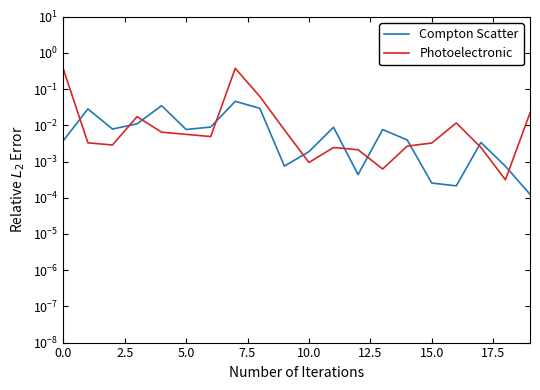

Is it true that Compton Scatter equals 0.0 at 10?

False